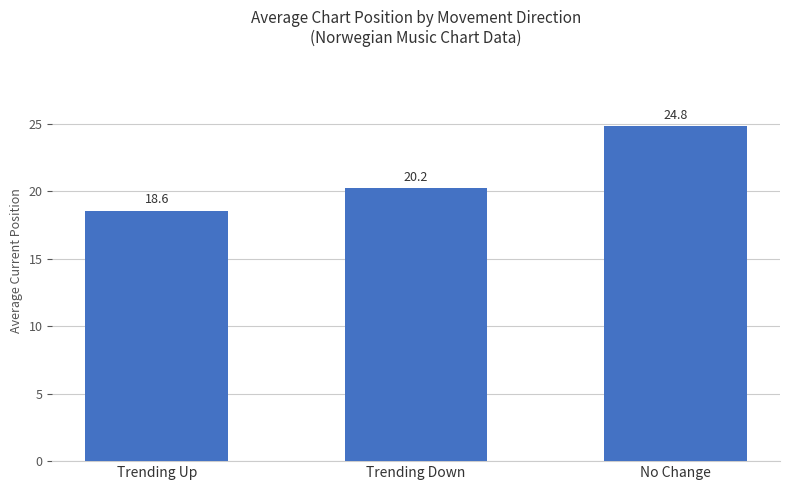

Rank the categories by value from highest to lowest.

No Change, Trending Down, Trending Up